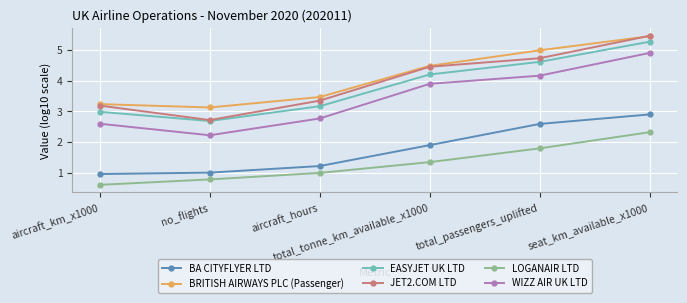

Which category has the highest value in the BA CITYFLYER LTD series?

seat_km_available_x1000